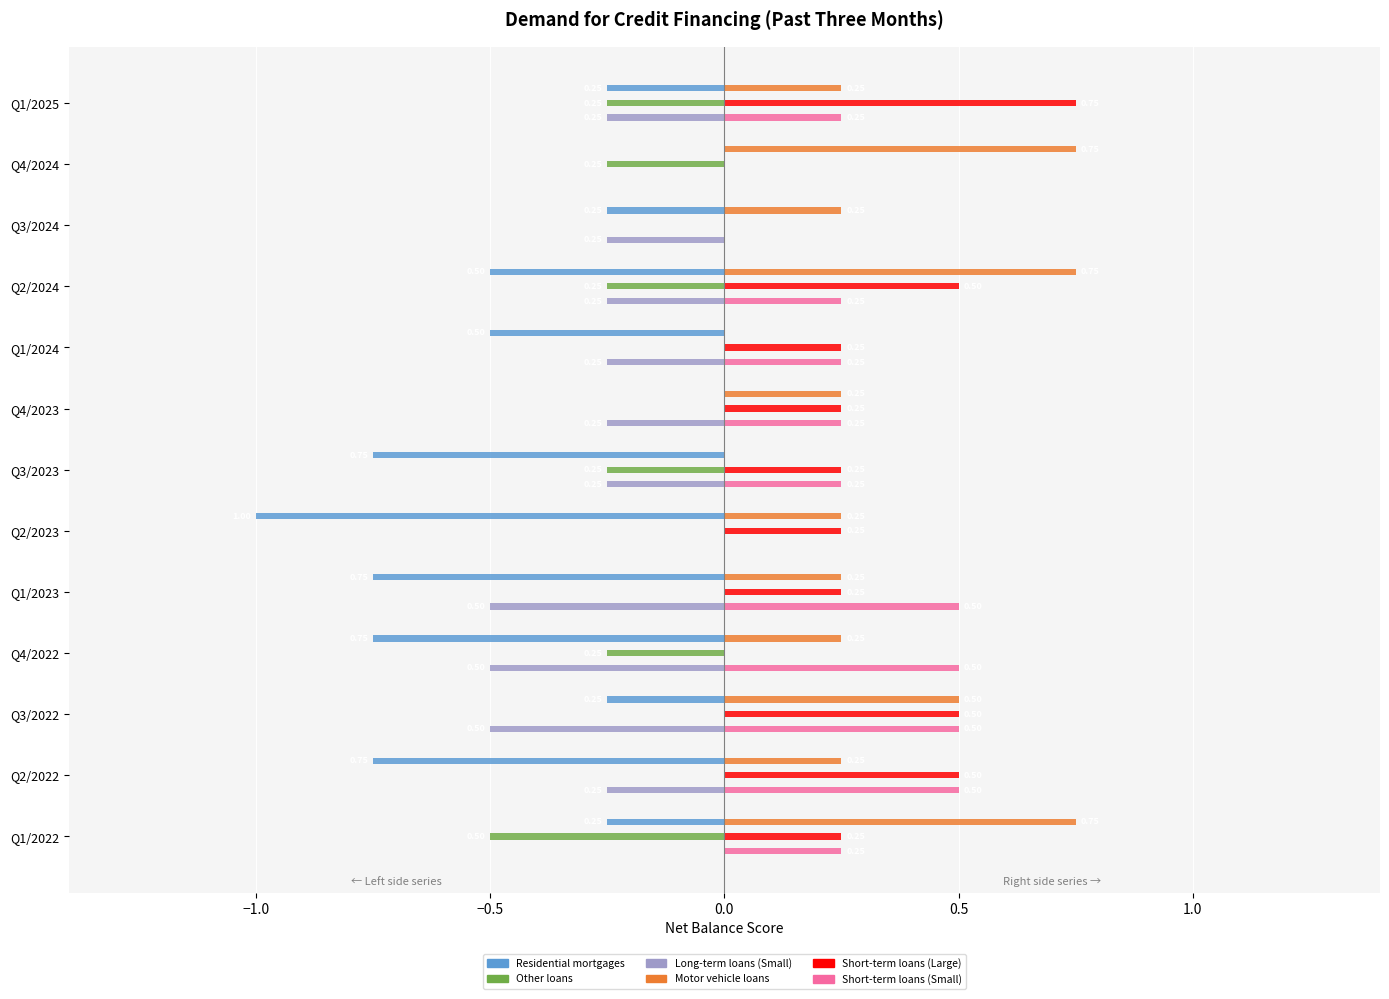

What is the total value across all series at Q2/2023?

-0.5